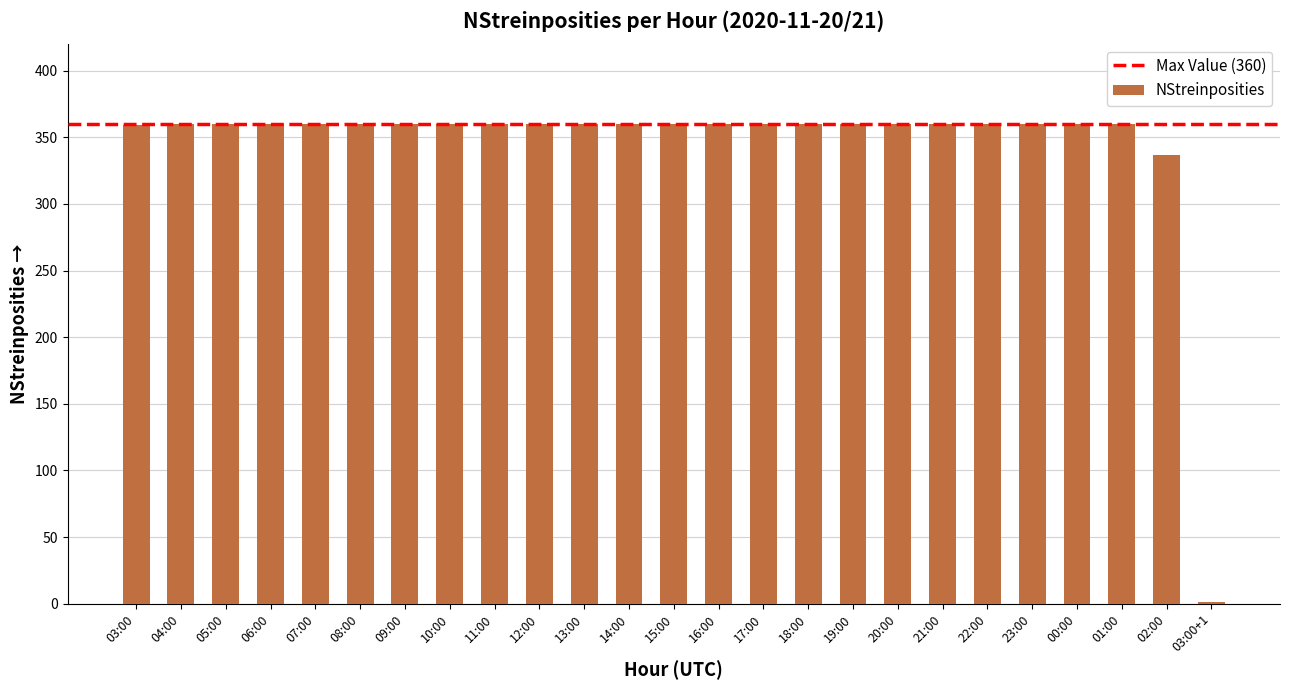

What is the greatest value displayed?

360